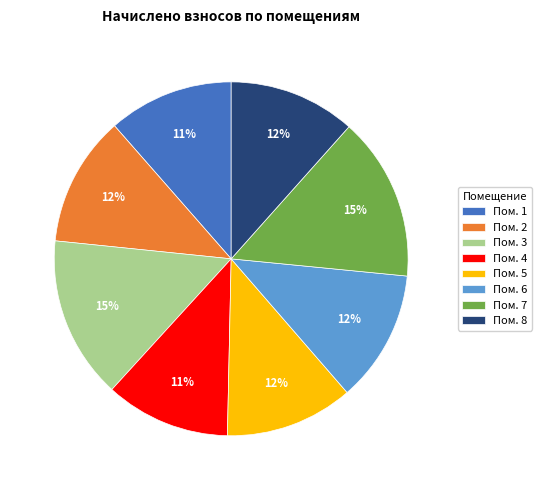

To the nearest percent, what percentage of the pie is Пом. 7?

15%